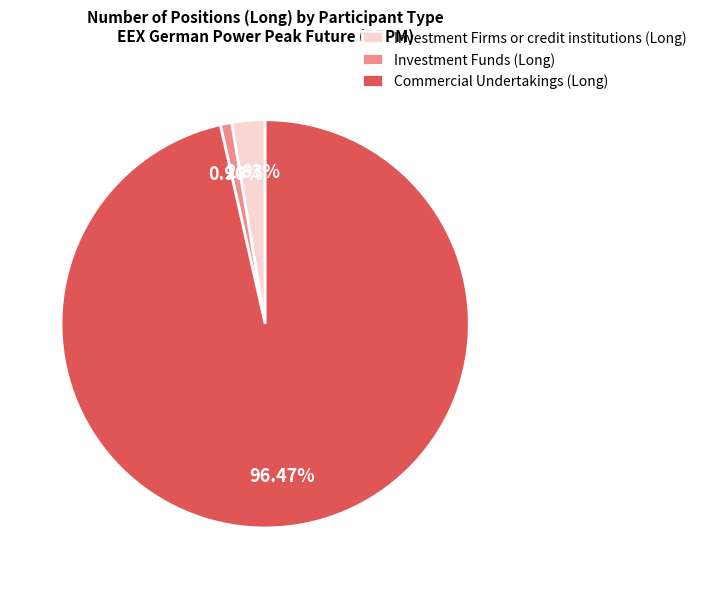

Which slice represents more than half of the pie?

Commercial Undertakings (Long)